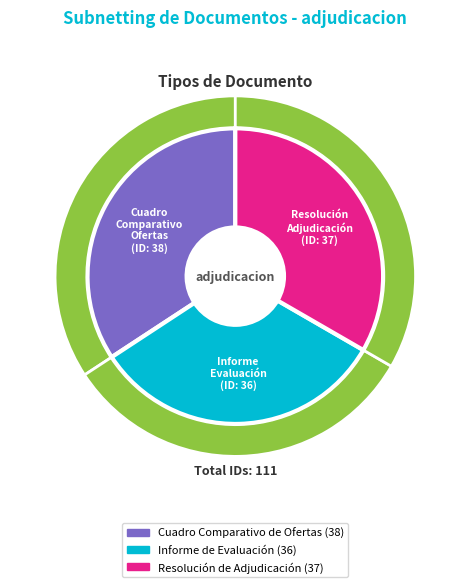

Which category has the smallest portion of the pie?

Informe de Evaluación